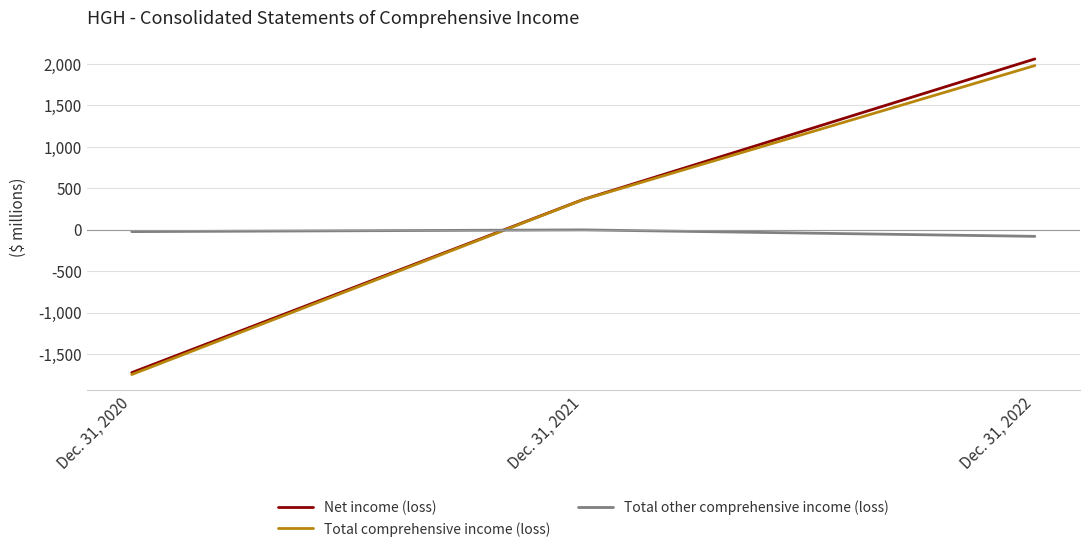

Between Dec. 31, 2020 and Dec. 31, 2022, which series saw the biggest shift?

Net income (loss)